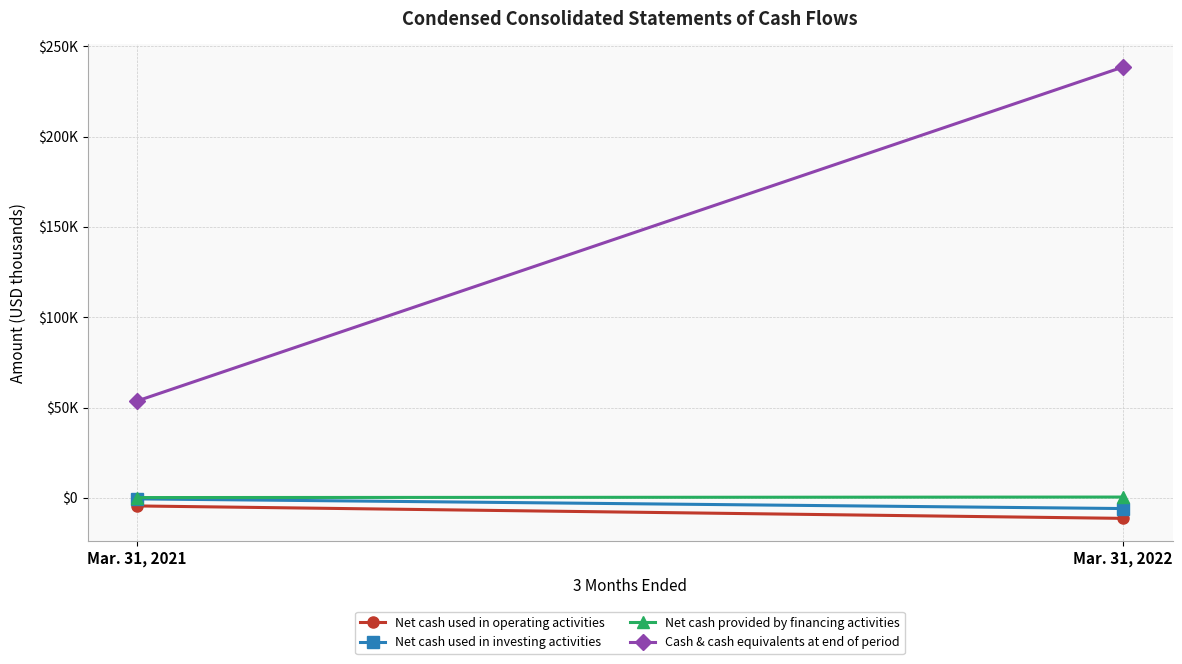

What is the value of the Cash & cash equivalents at end of period point at the 2nd from the left?

238576